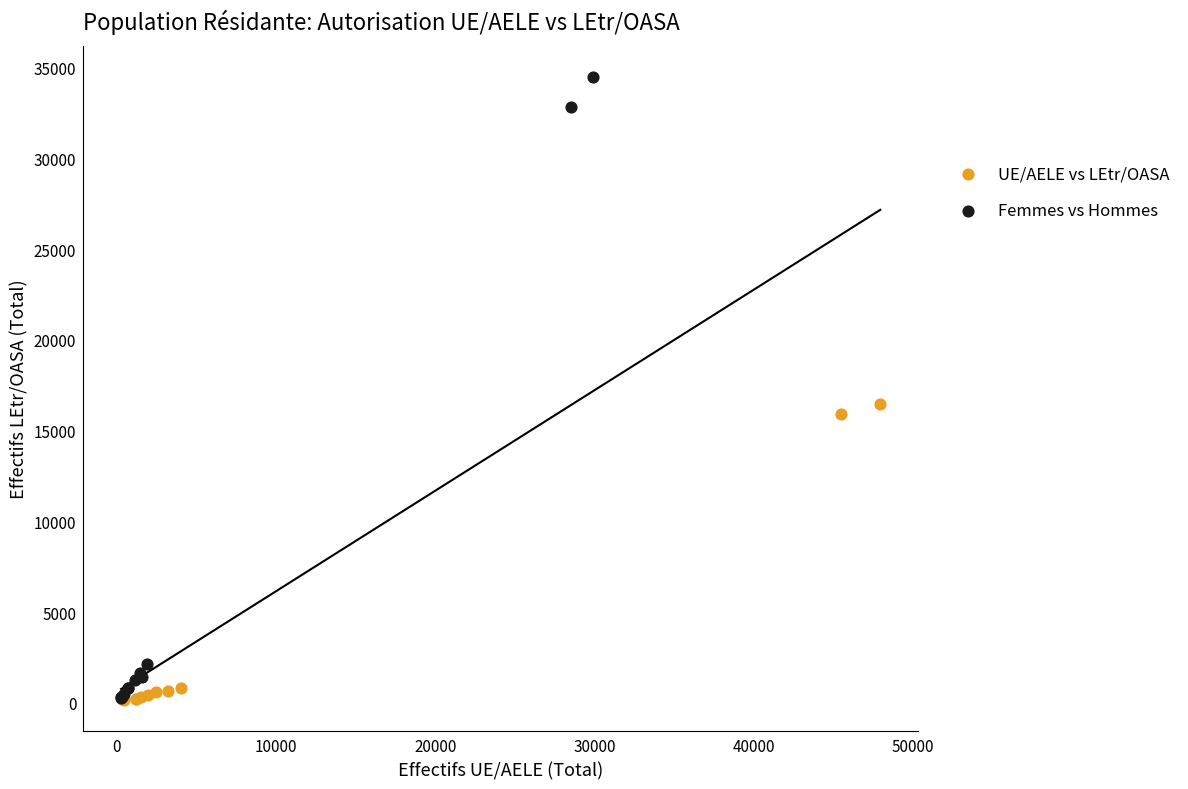

Which series reaches the maximum Y coordinate?

Femmes vs Hommes